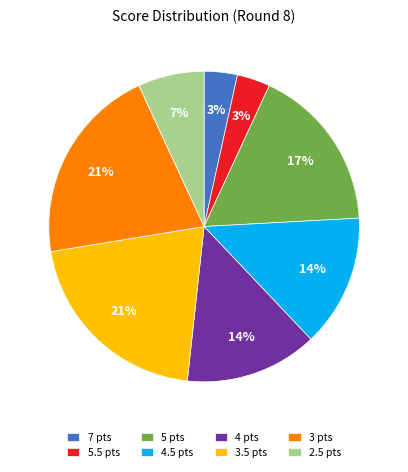

How many segments does this pie chart have?

8